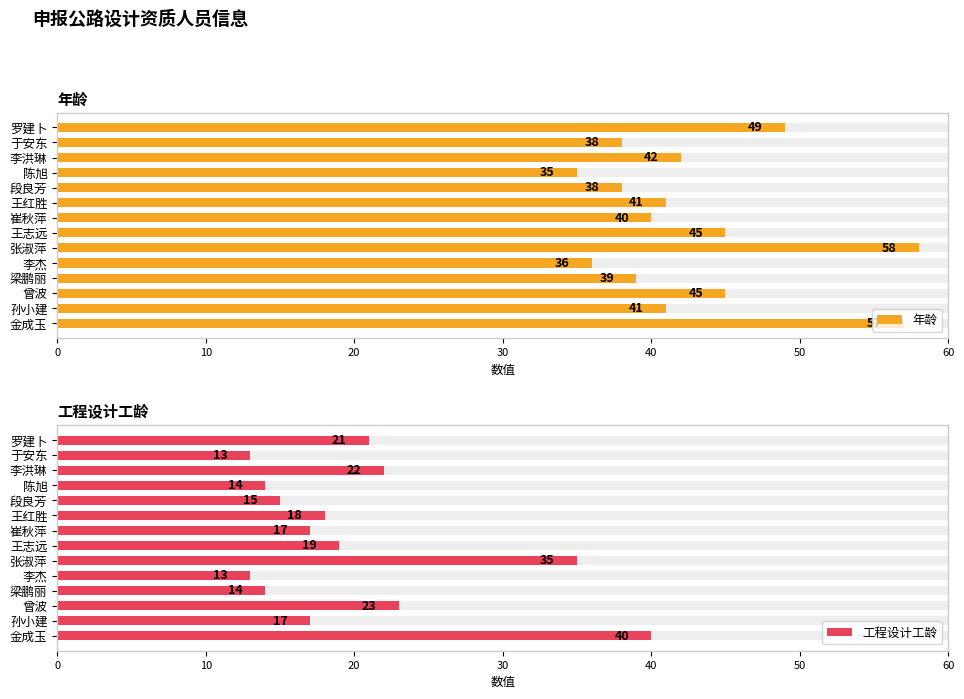

What is the sum of all 年龄 values?

604